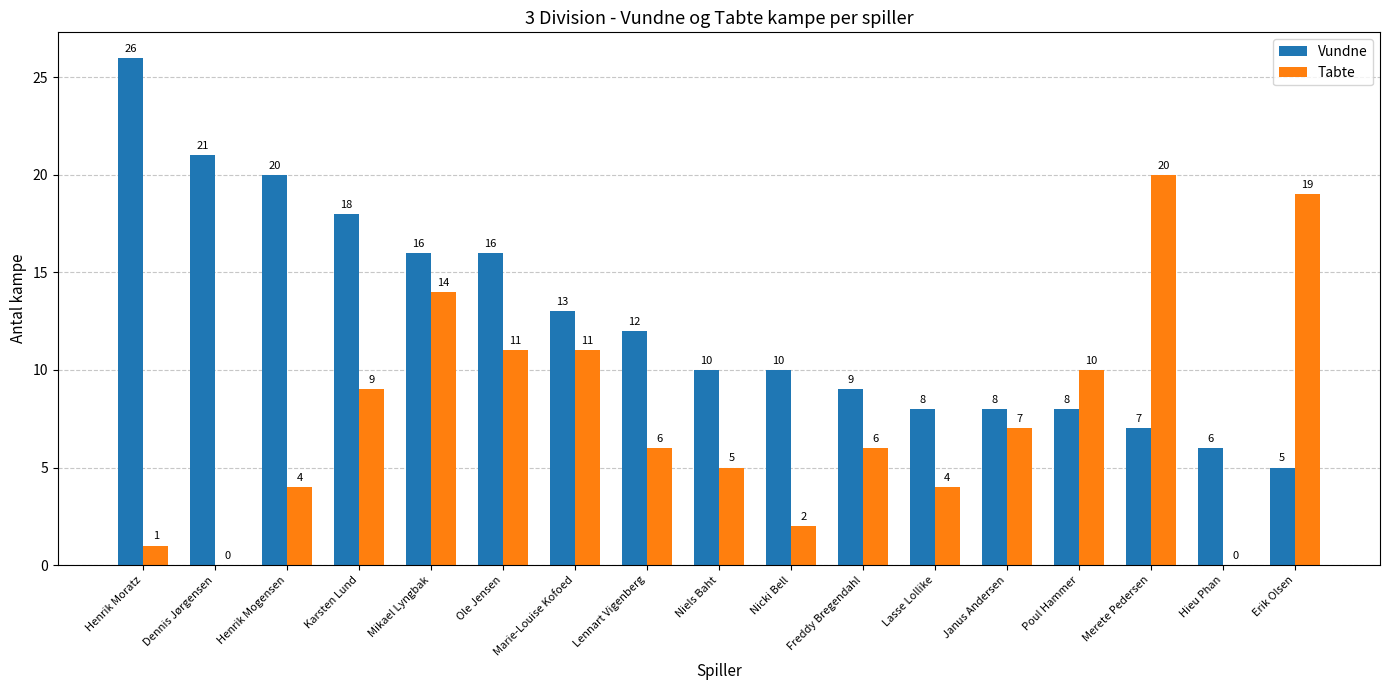

Which category has the highest value in the Tabte series?

Merete Pedersen